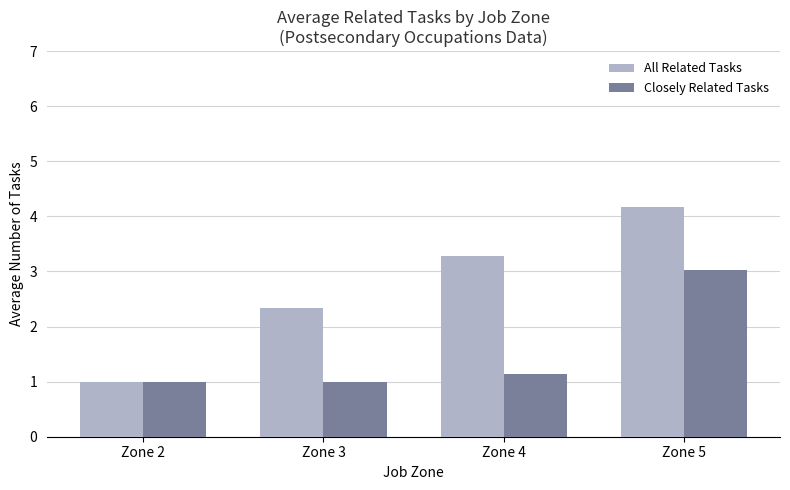

At how many categories does at least one series exceed 2?

3